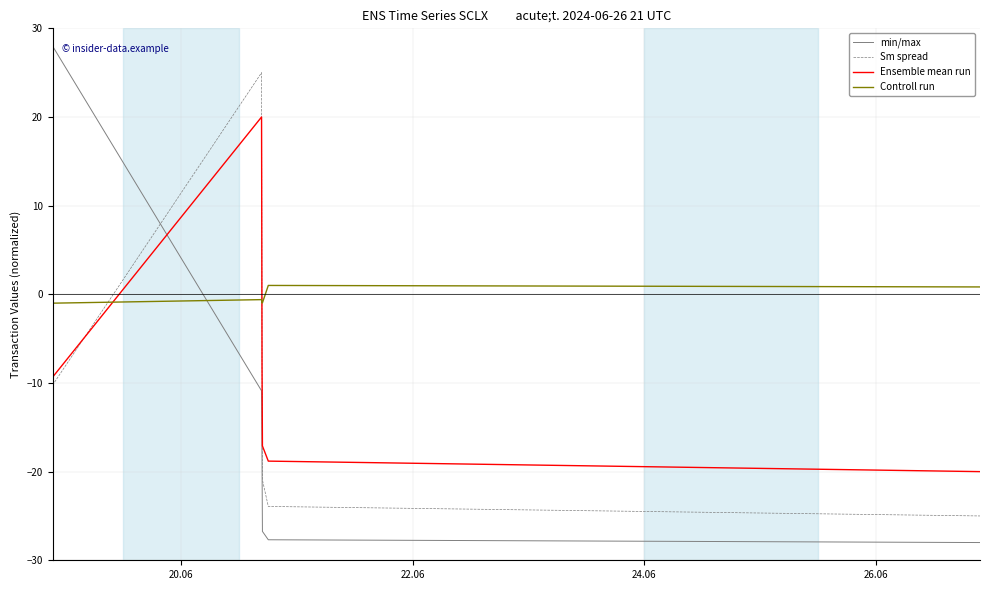

List the series in order of their peak value, lowest first.

Controll run, Ensemble mean run, Sm spread, min/max